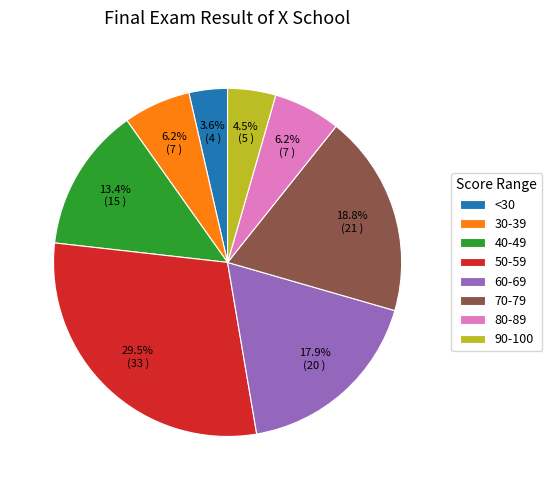

True or false: 80-89 accounts for 6% of the total.

True